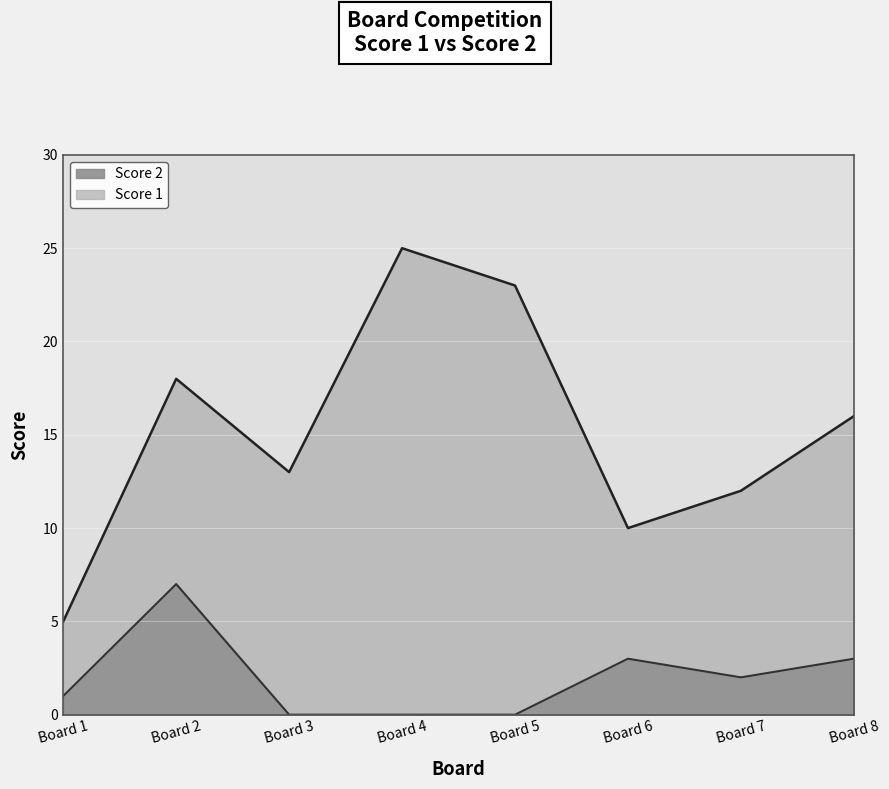

Rank the series by their average value, from highest to lowest.

Score 1, Score 2